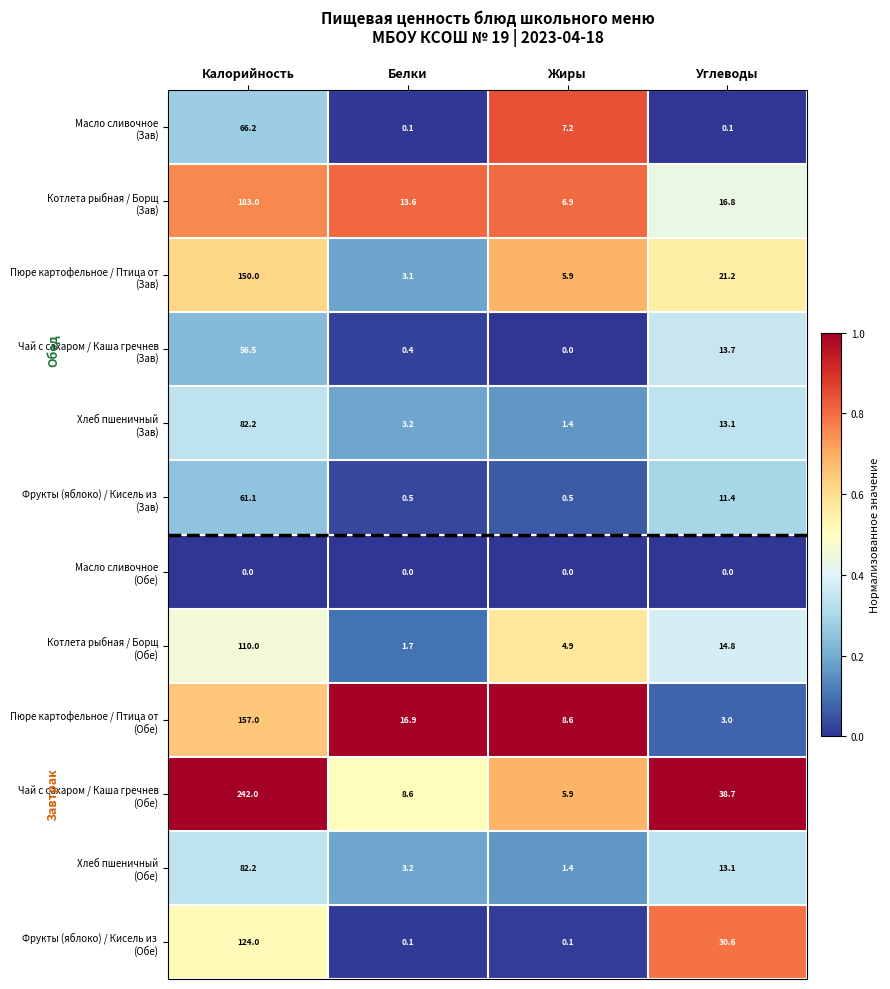

What is the difference between the highest and lowest values at Углеводы?

38.7